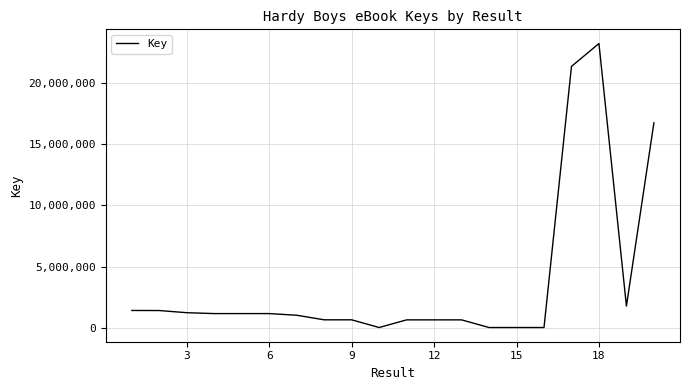

What is the maximum value shown in the chart?

23170767